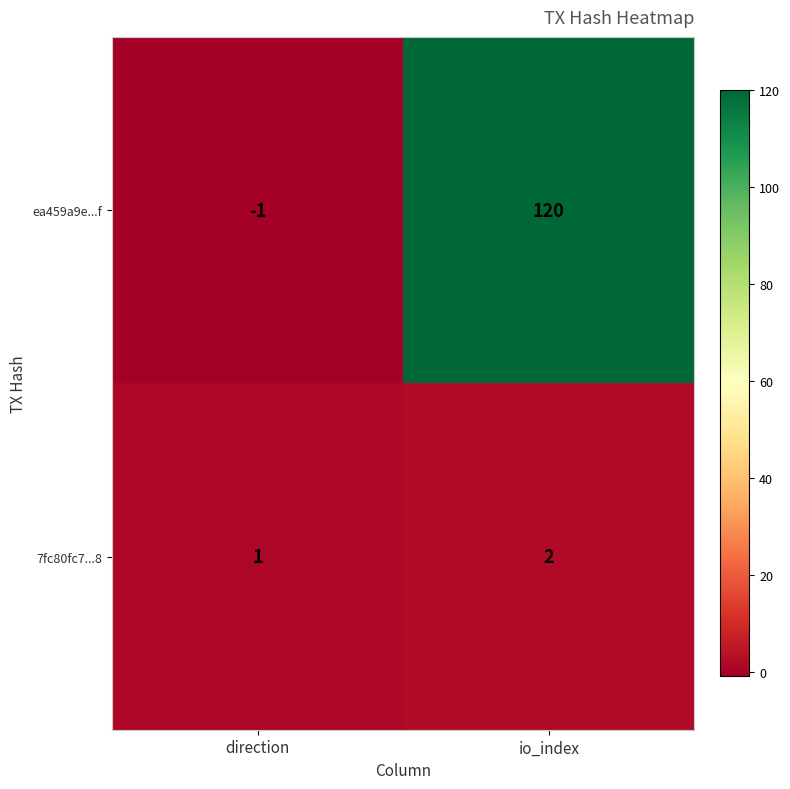

Between direction and io_index, which series saw the biggest shift?

ea459a9e...f